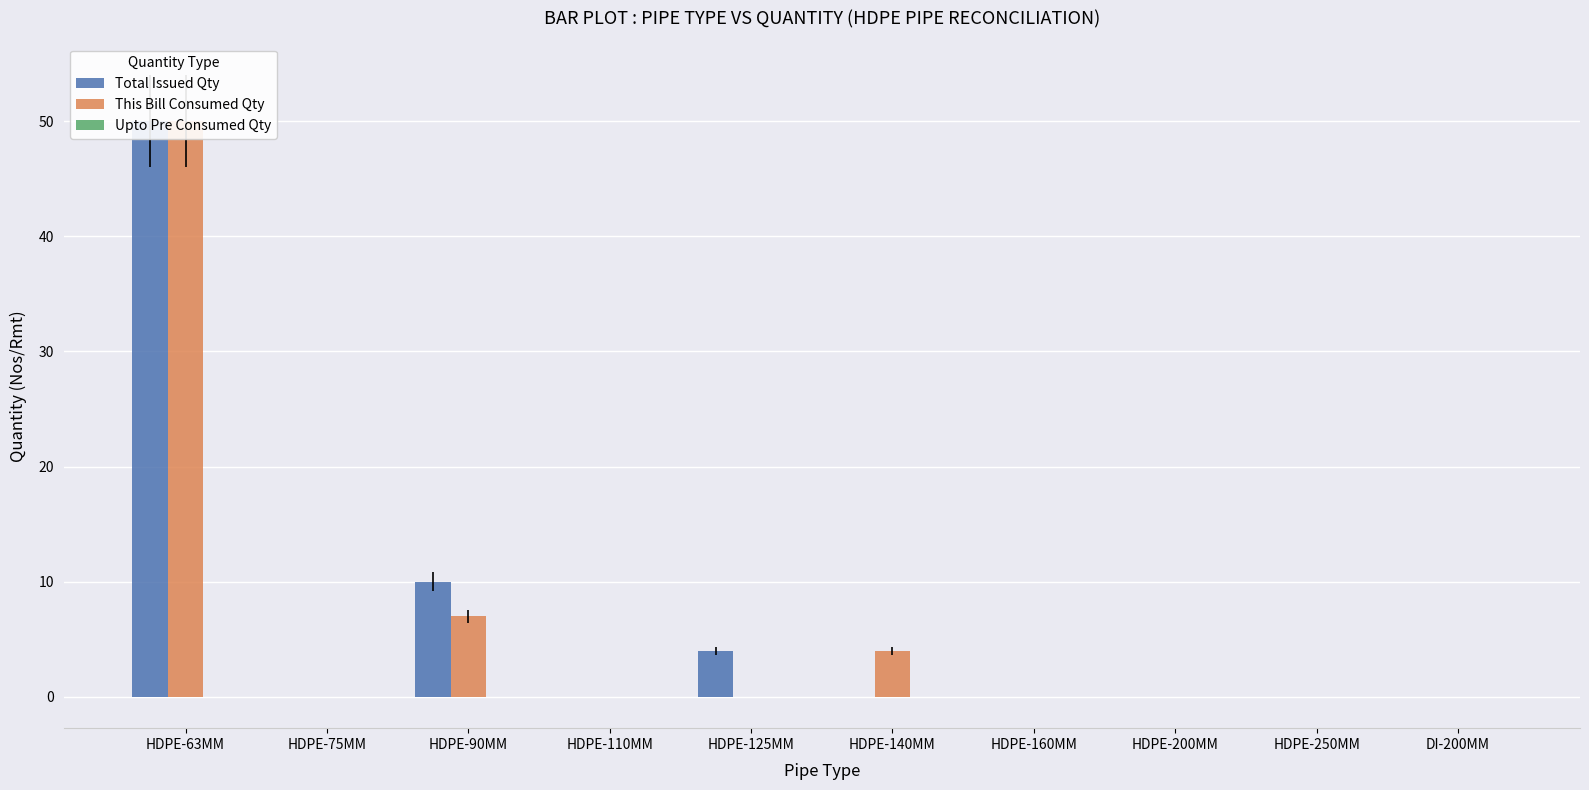

How many values in Total Issued Qty are above zero?

3